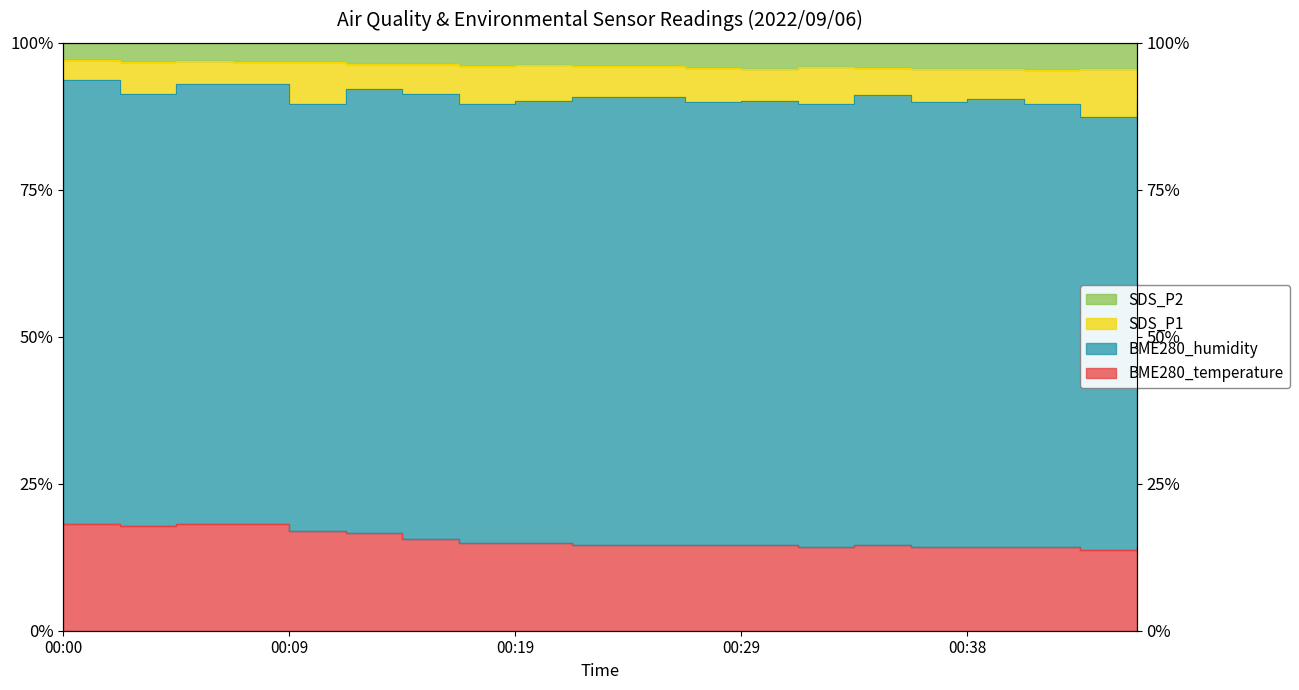

True or false: SDS_P2 has more than 2 points higher than both neighbors.

True